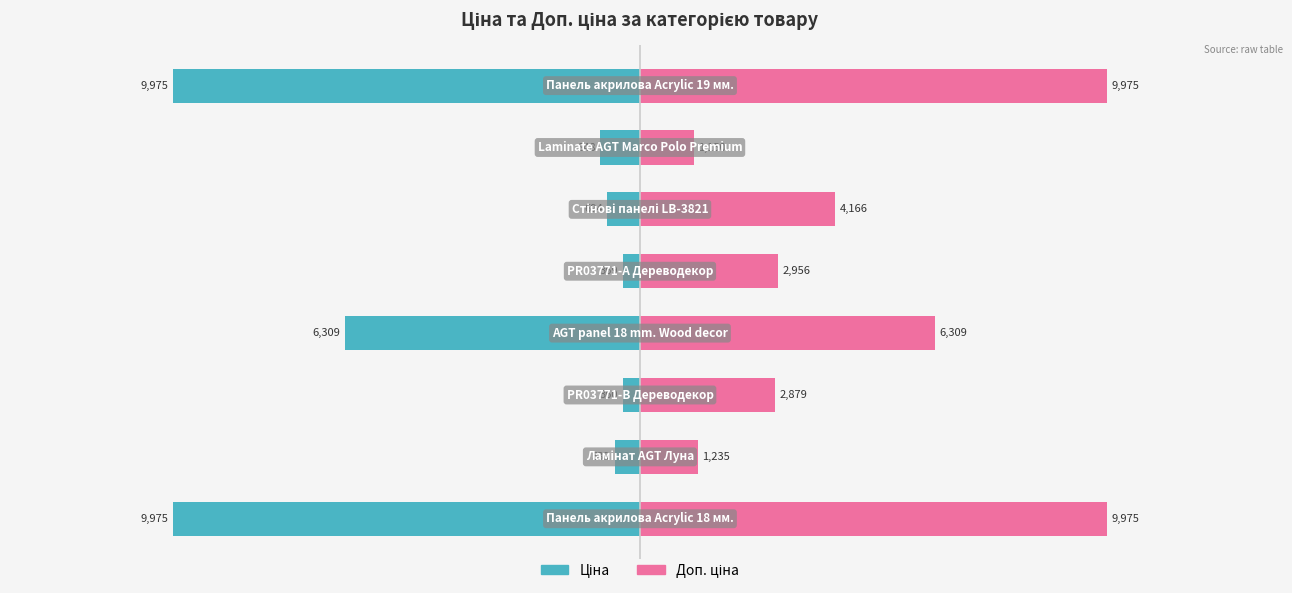

How many bars are there in total?

16